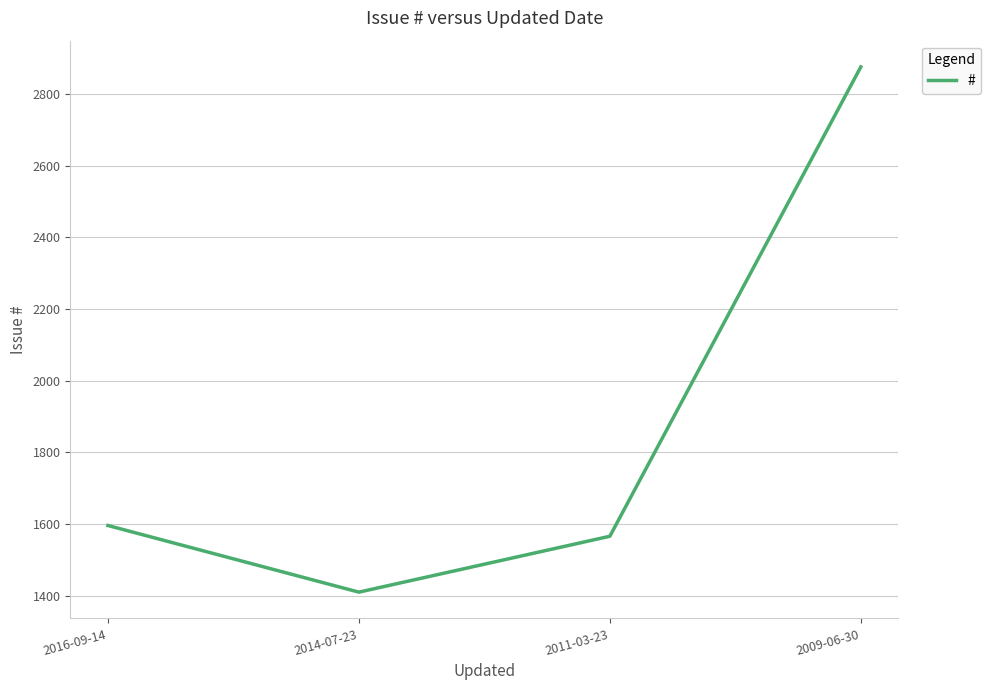

True or false: the data shows 636 at 2014-07-23.

False